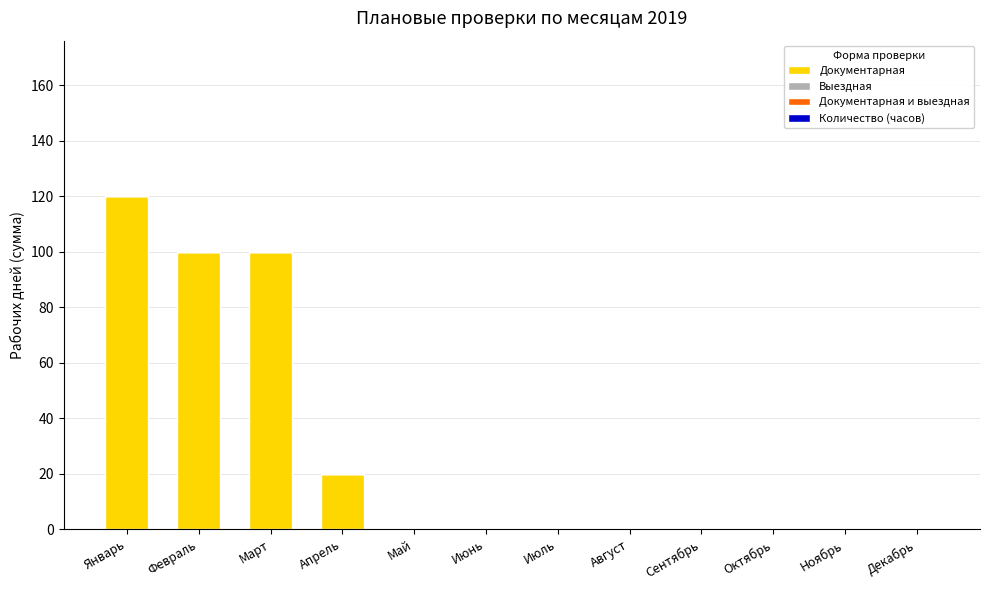

What is the maximum value shown in the chart?

120